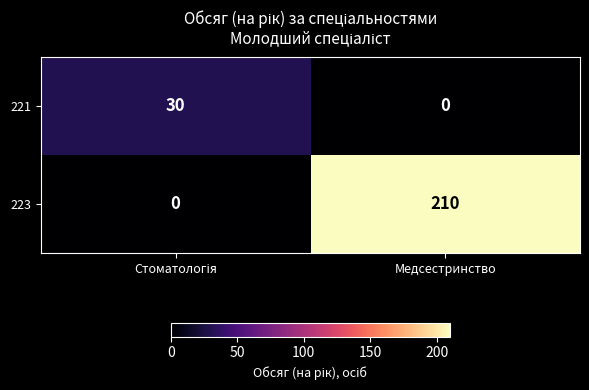

Reading left to right, transcribe all the data shown in this chart.

221: 30	0
223: 0	210